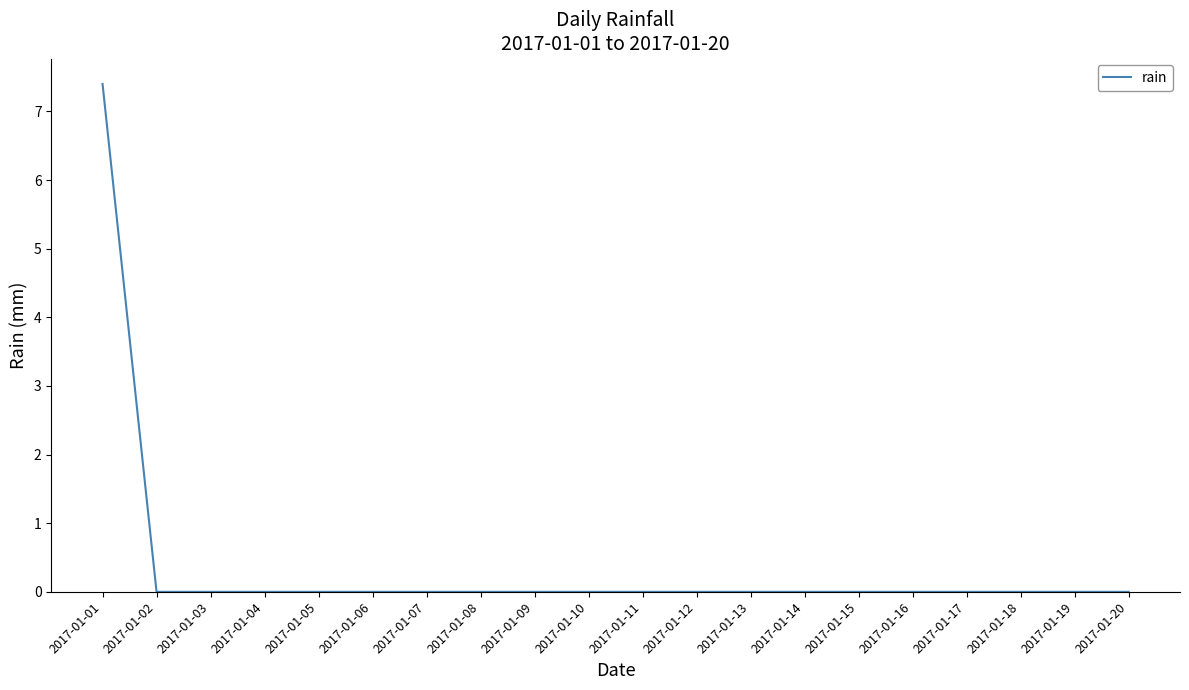

What is the greatest value displayed?

7.4